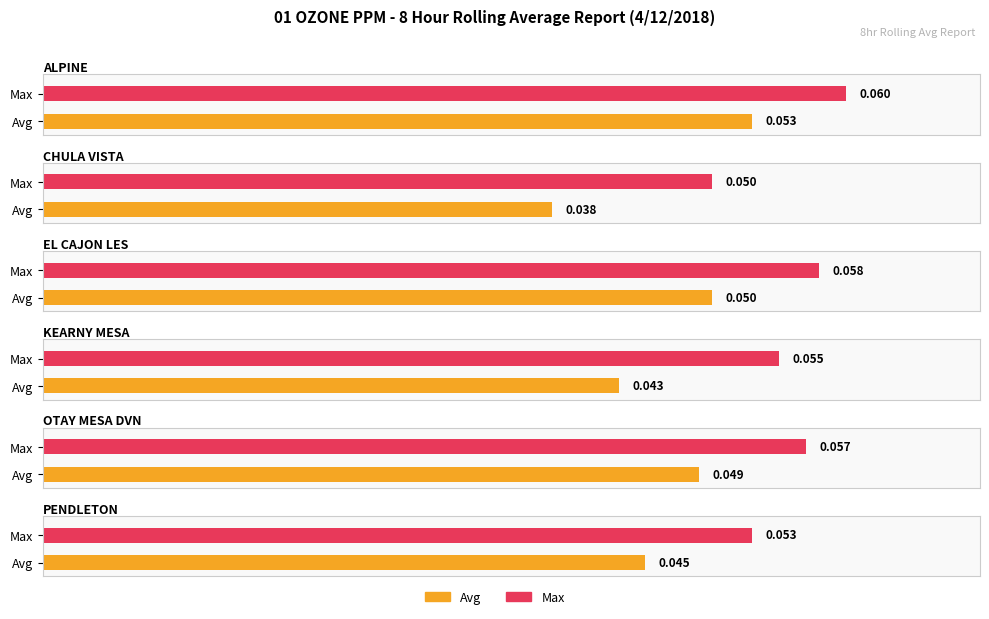

Count the number of data series in this chart.

2